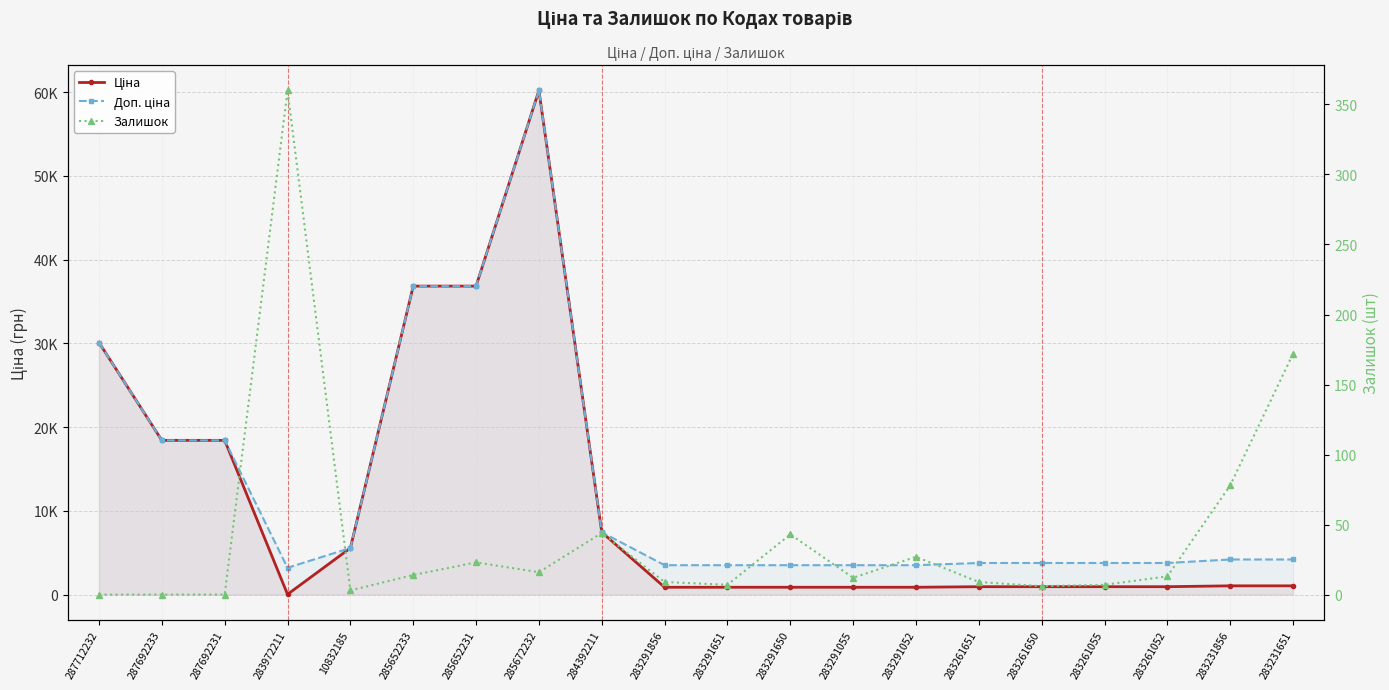

What is the label of the 6th point from the left?

285652233